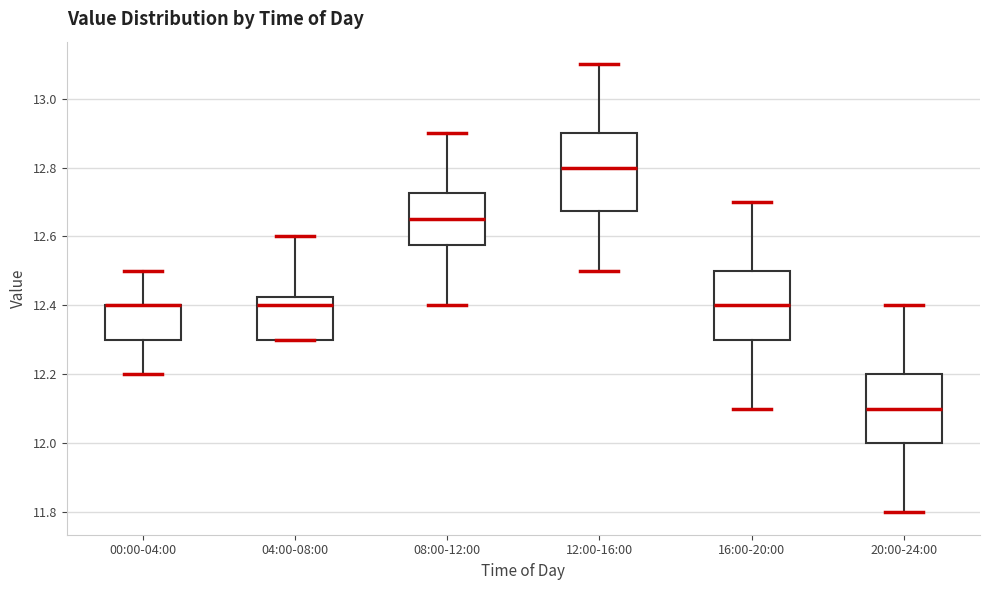

Reading left to right, transcribe this box plot: for each box, give where its median line is, the range the box spans, and where its two whiskers end, as read against the y-axis. The values are not printed on the chart, so give them approximately, as read against the axis.

00:00-04:00: median 12.40 (drawn on the box's upper edge), box 12.30 to 12.40, whiskers 12.20 to 12.50
04:00-08:00: median 12.40, box 12.30 to 12.42, whiskers 12.30 to 12.60
08:00-12:00: median 12.66, box 12.58 to 12.72, whiskers 12.40 to 12.90
12:00-16:00: median 12.80, box 12.68 to 12.90, whiskers 12.50 to 13.10
16:00-20:00: median 12.40, box 12.30 to 12.50, whiskers 12.10 to 12.70
20:00-24:00: median 12.10, box 12.00 to 12.20, whiskers 11.80 to 12.40